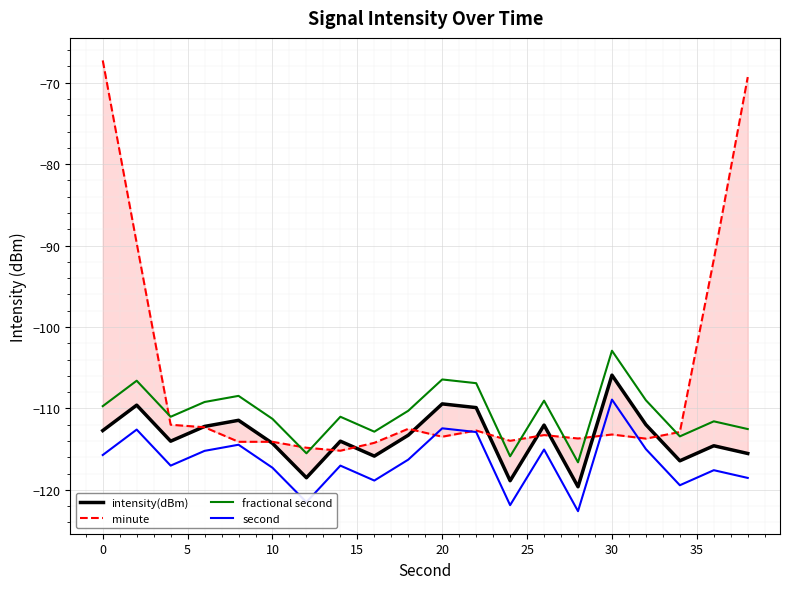

What is the lowest value of the fractional second series?

-116.6